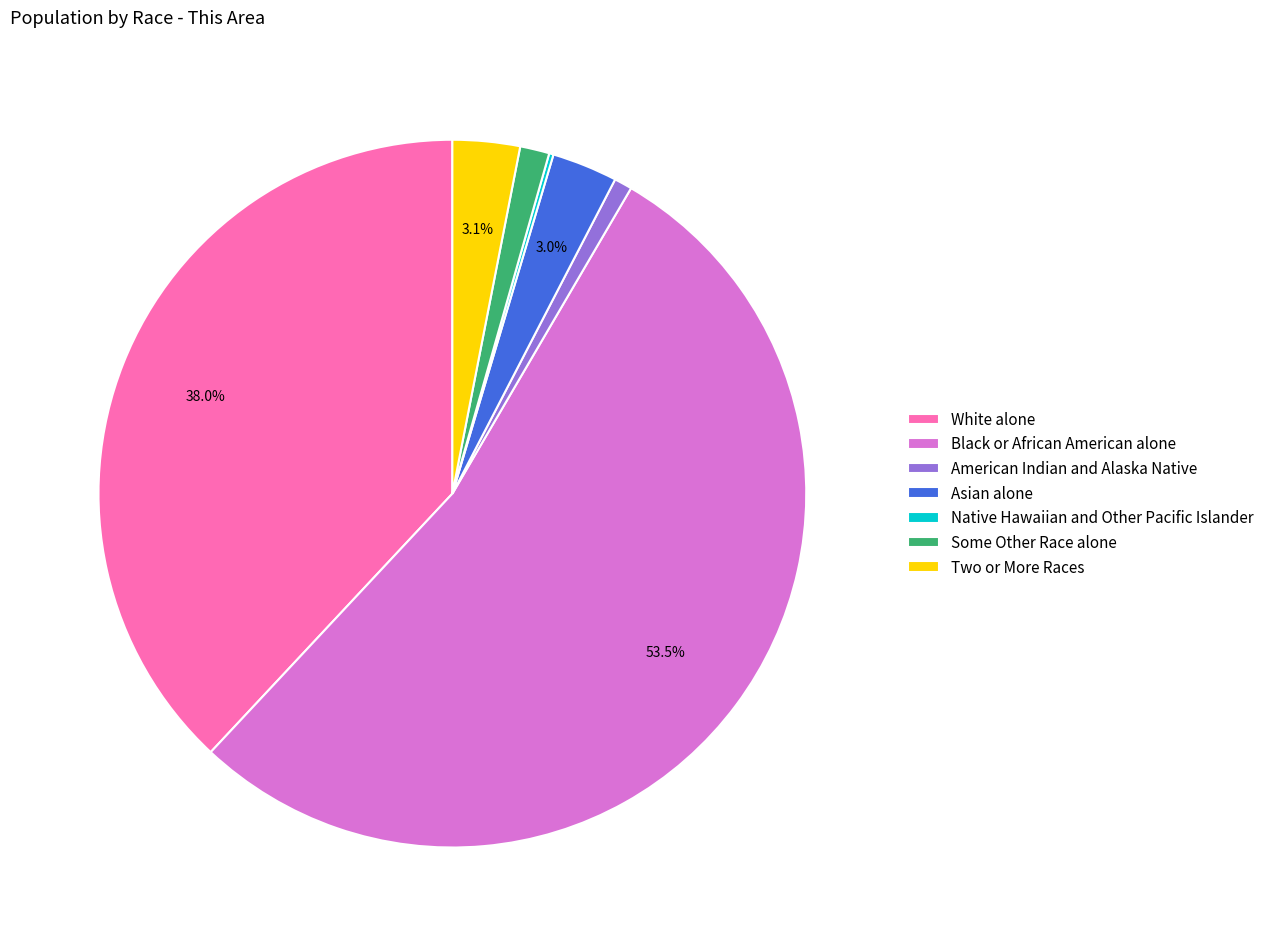

What is the total percentage of White alone and Black or African American alone?

91.6%